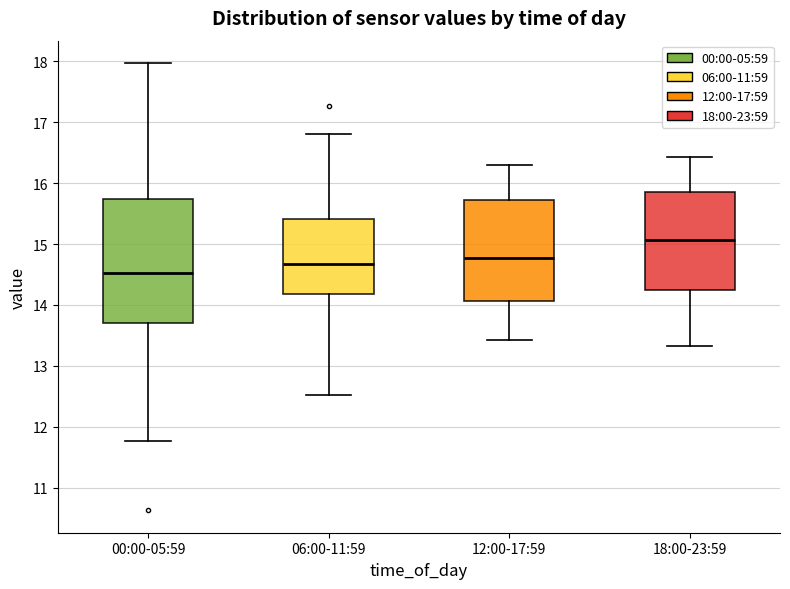

Reading left to right, transcribe this box plot: for each box, give where its median line is, the range the box spans, and where its two whiskers end, as read against the y-axis. The values are not printed on the chart, so give them approximately, as read against the axis.

00:00-05:59: median 14.5, box 13.7 to 15.7, whiskers 11.8 to 18.0
06:00-11:59: median 14.7, box 14.2 to 15.4, whiskers 12.5 to 16.8
12:00-17:59: median 14.8, box 14.1 to 15.7, whiskers 13.4 to 16.3
18:00-23:59: median 15.1, box 14.3 to 15.9, whiskers 13.3 to 16.4